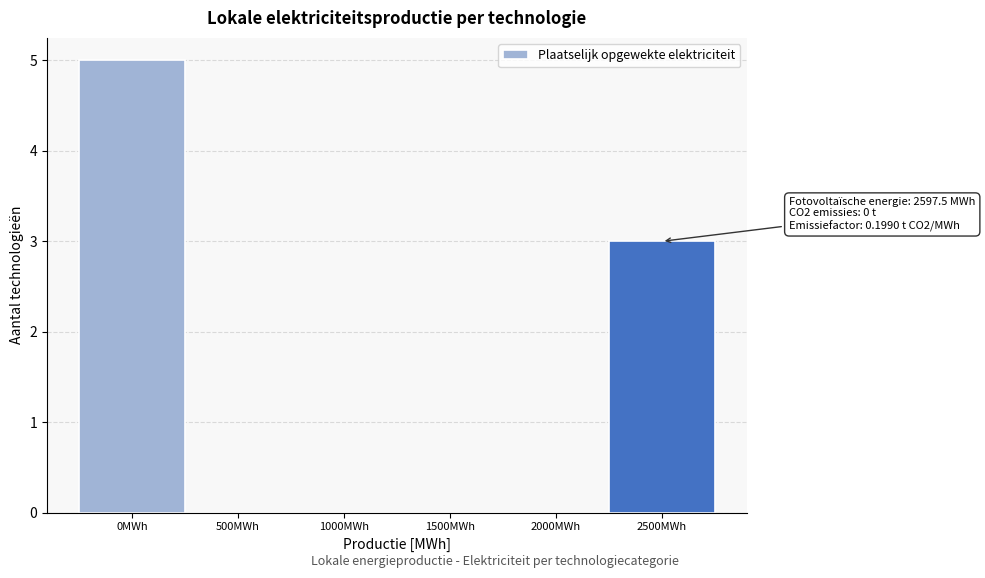

Reading left to right, list all the values displayed in this chart.

0MWh=5	500MWh=0	1000MWh=0	1500MWh=0	2000MWh=0	2500MWh=3